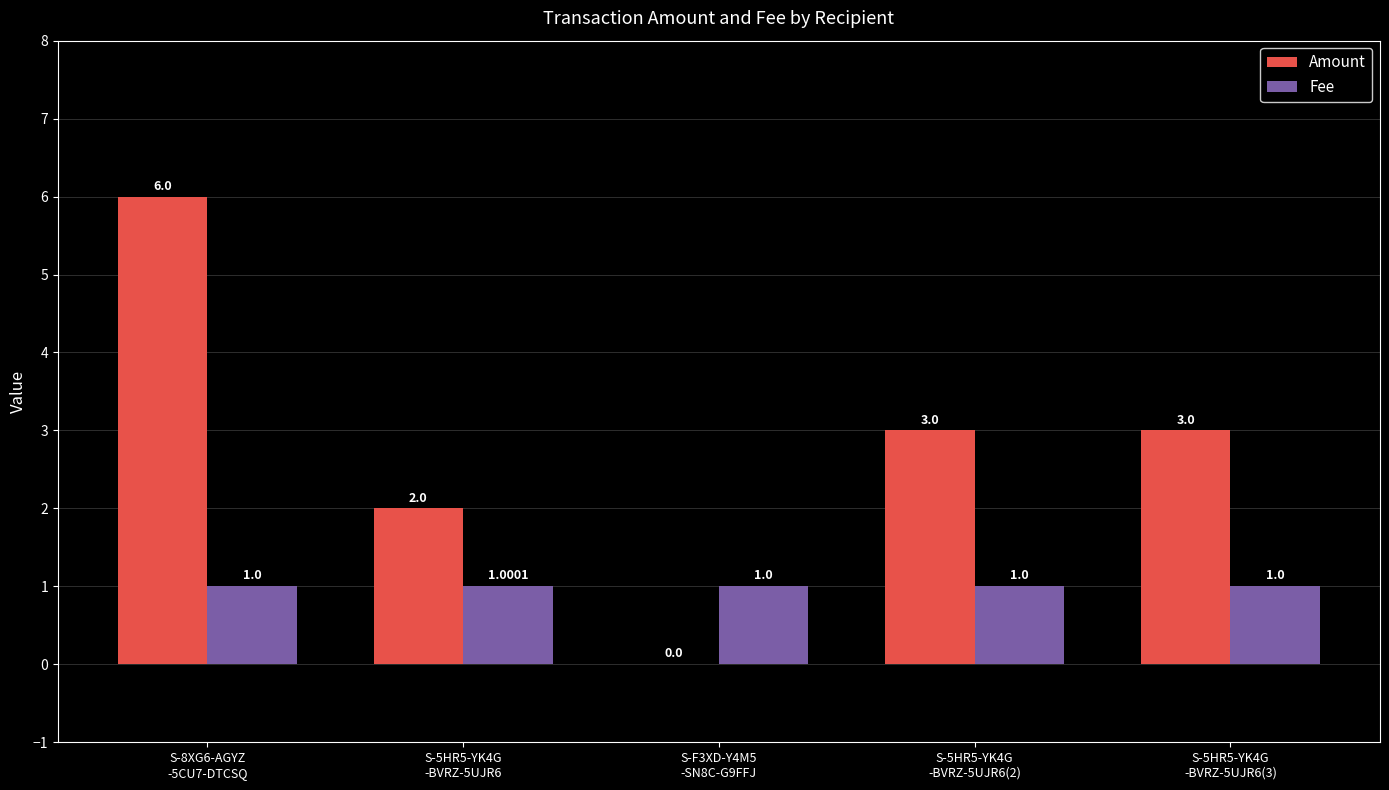

Which series has the largest total across all categories?

Amount